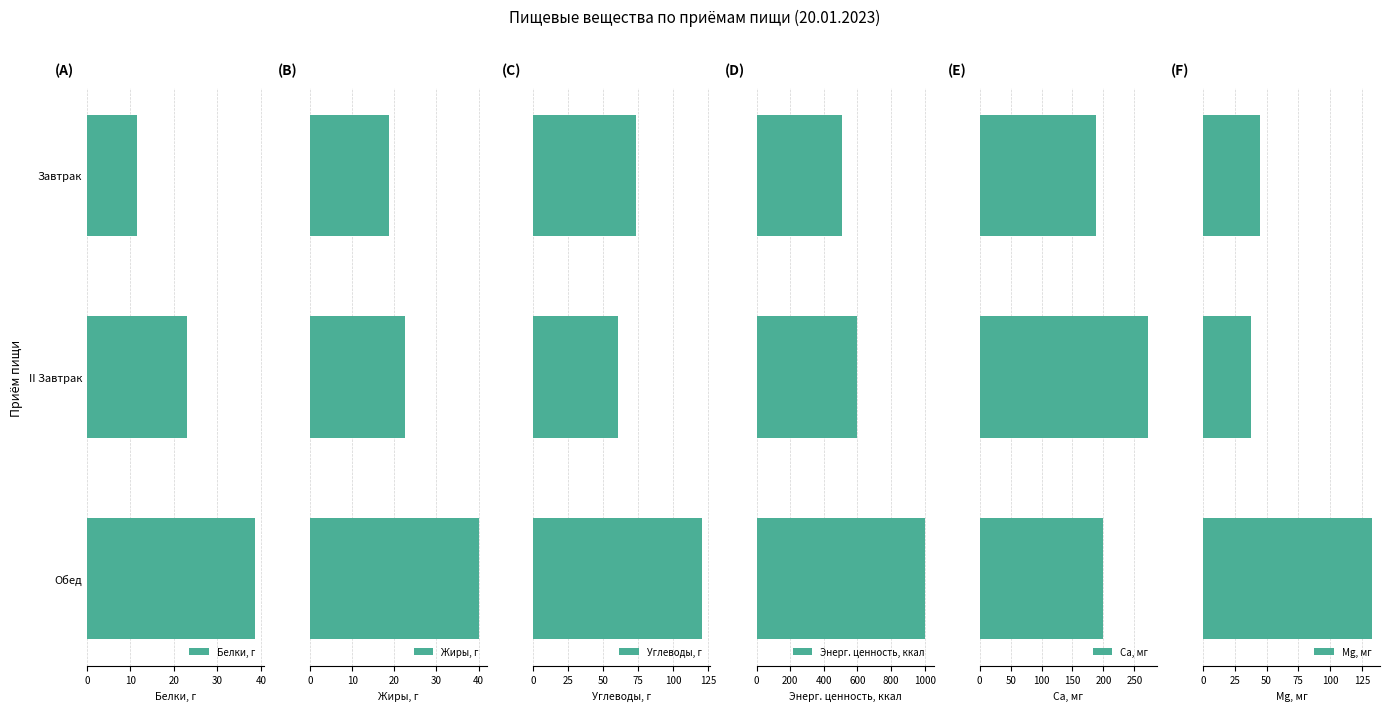

What is the value of the Са, мг bar at the 2nd from the left?

272.7